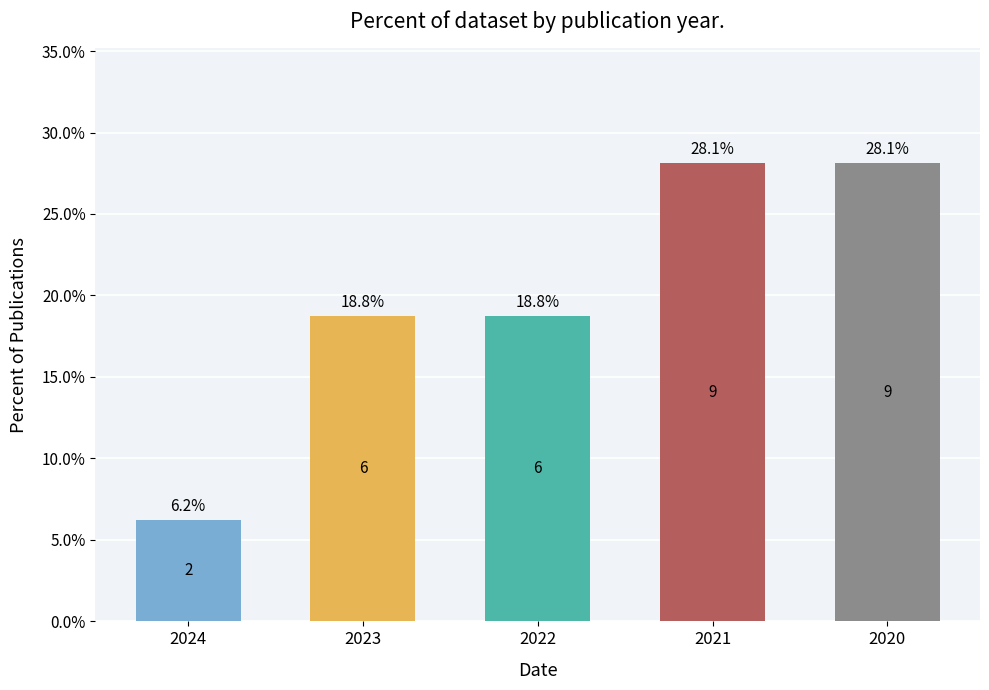

What is the greatest value displayed?

28.1